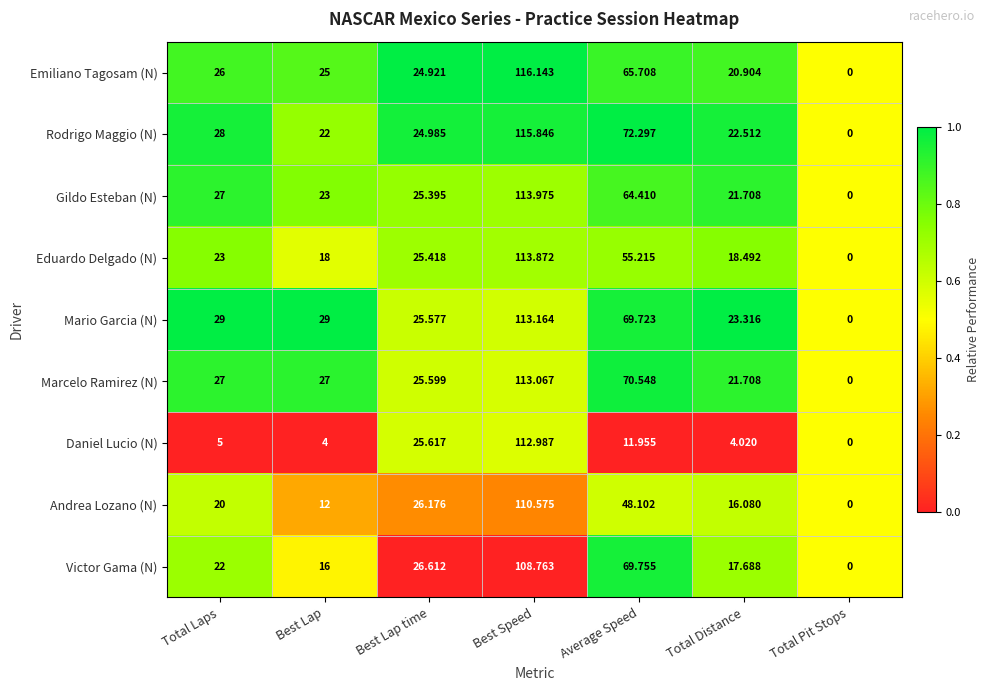

At which category does the chart reach its peak across all series?

Best Speed